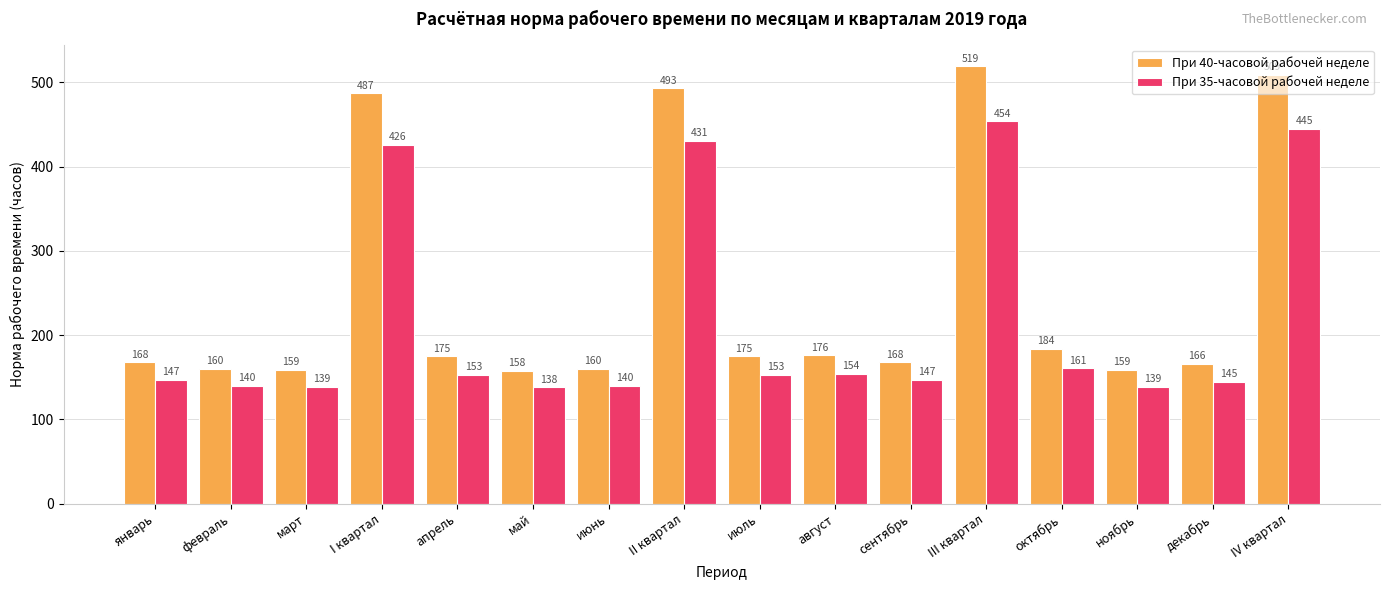

Rank the series by their average value, from lowest to highest.

При 35-часовой рабочей неделе, При 40-часовой рабочей неделе